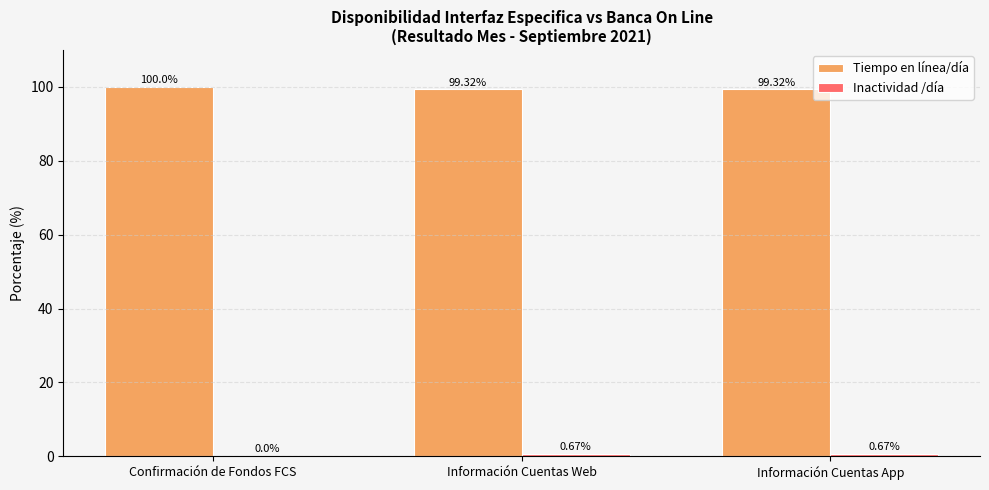

How many categories are shown in the chart?

3